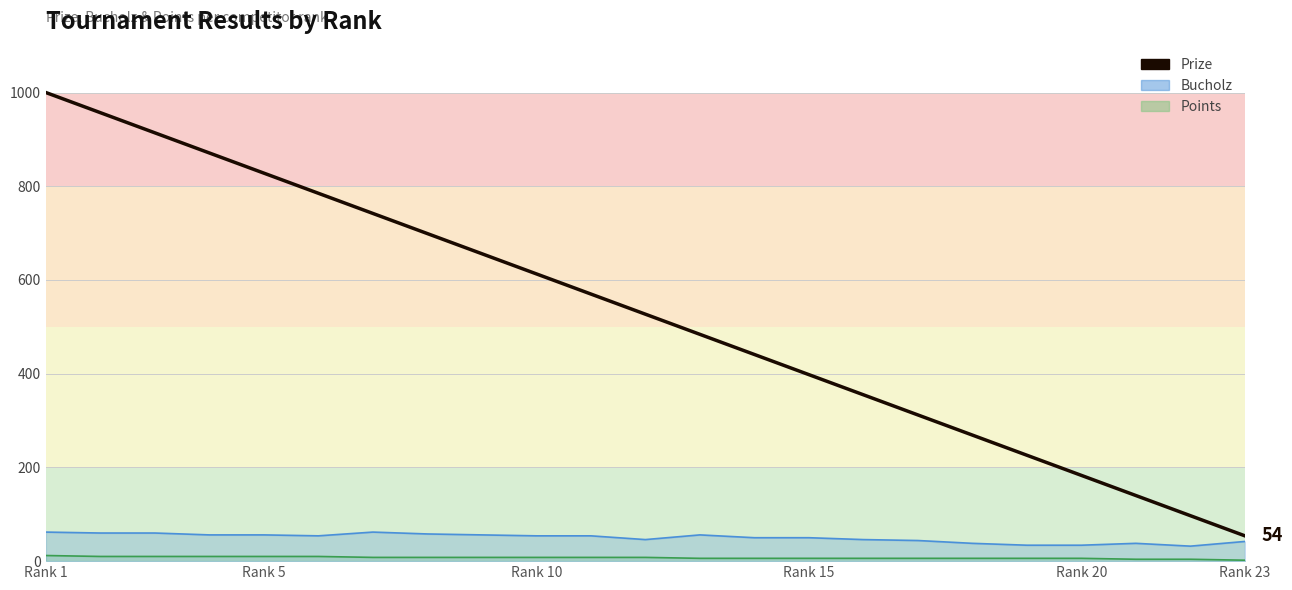

What is the difference between the maximum and minimum values?

946